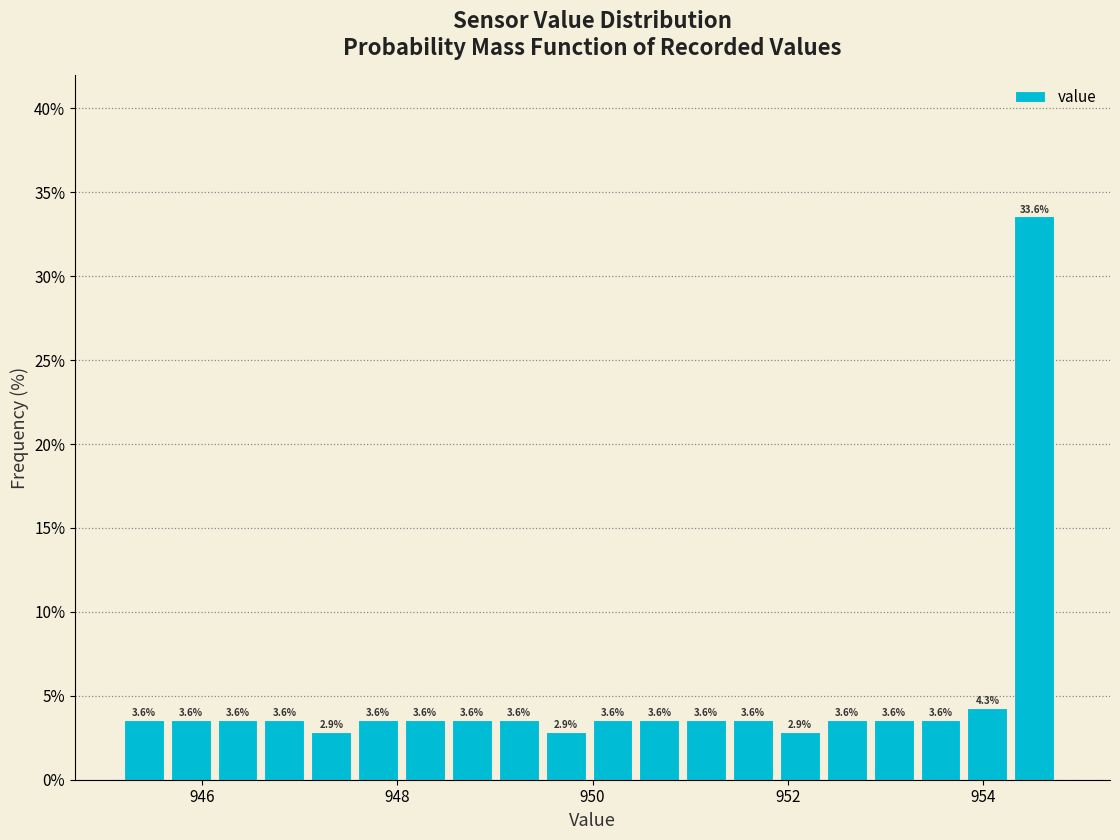

Around what value on the x-axis is the tallest bar? Give the approximate position of its centre, as read against the axis.

954.6